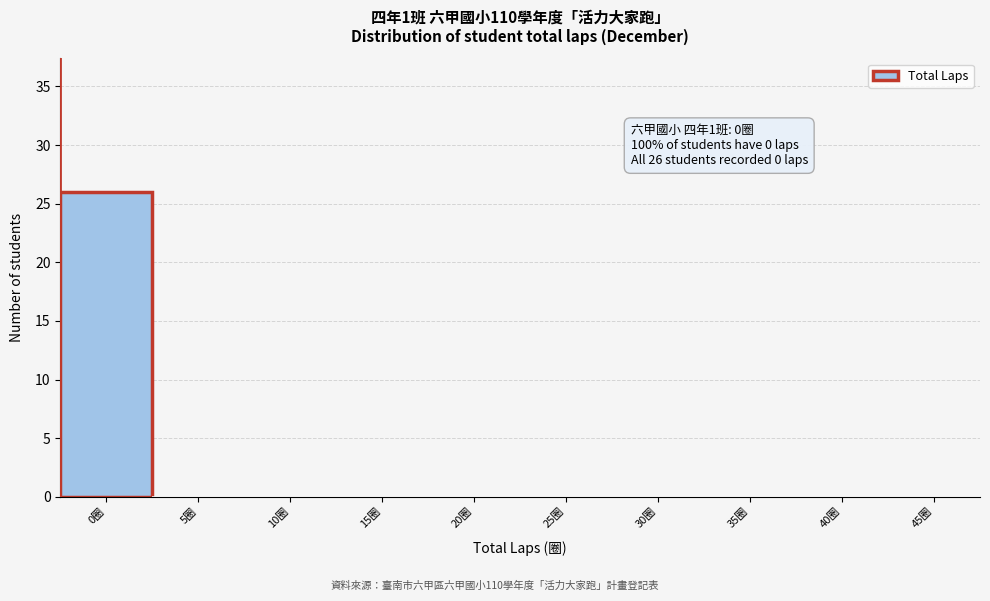

Reading right to left, list all the values displayed in this chart.

45圈=0	40圈=0	35圈=0	30圈=0	25圈=0	20圈=0	15圈=0	10圈=0	5圈=0	0圈=26